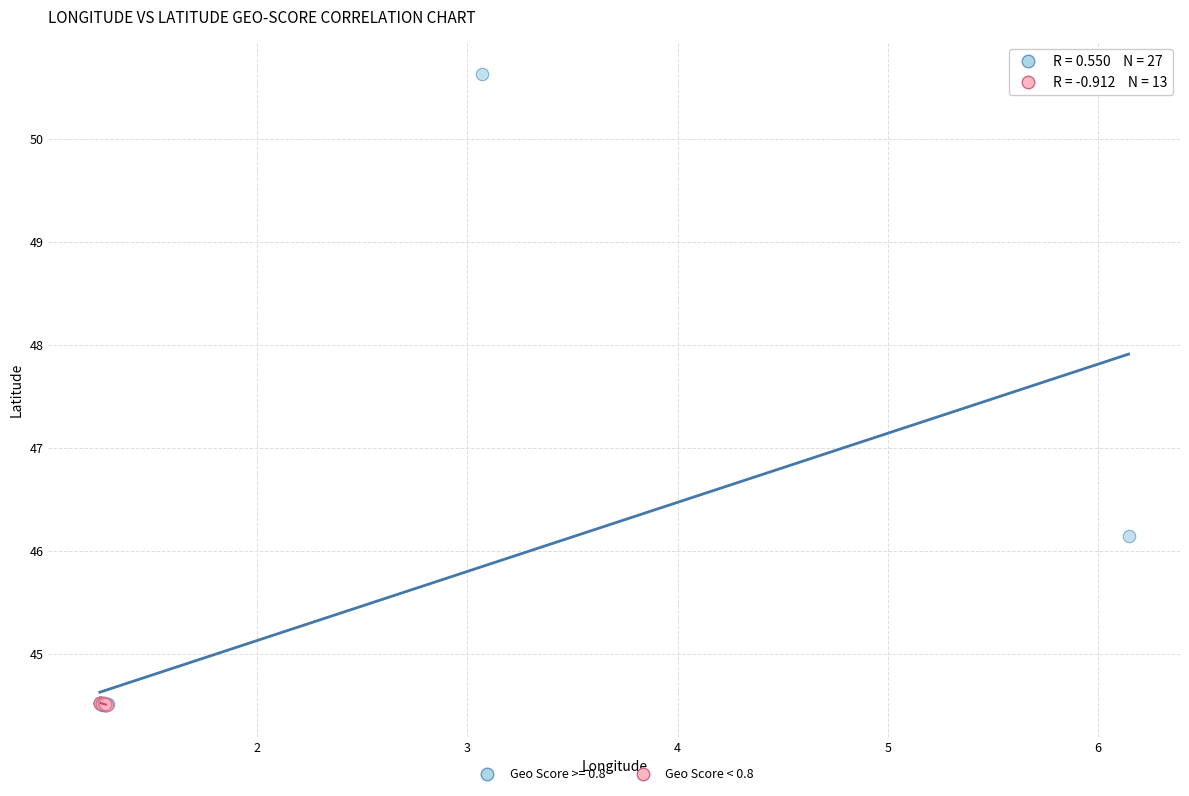

Which series contains the highest Y value?

Geo Score >= 0.8